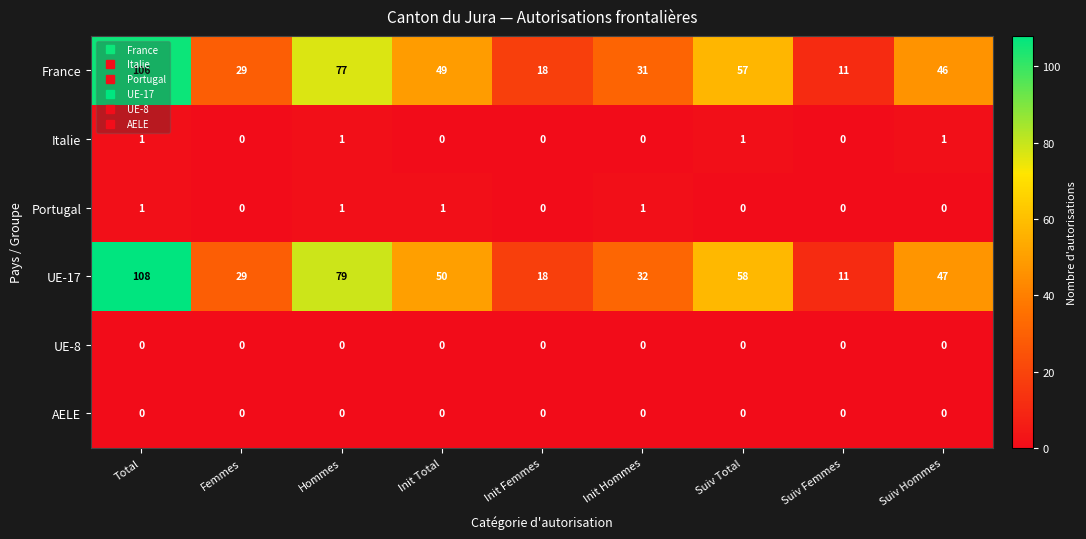

Between Total and Init Total, which series saw the biggest shift?

UE-17